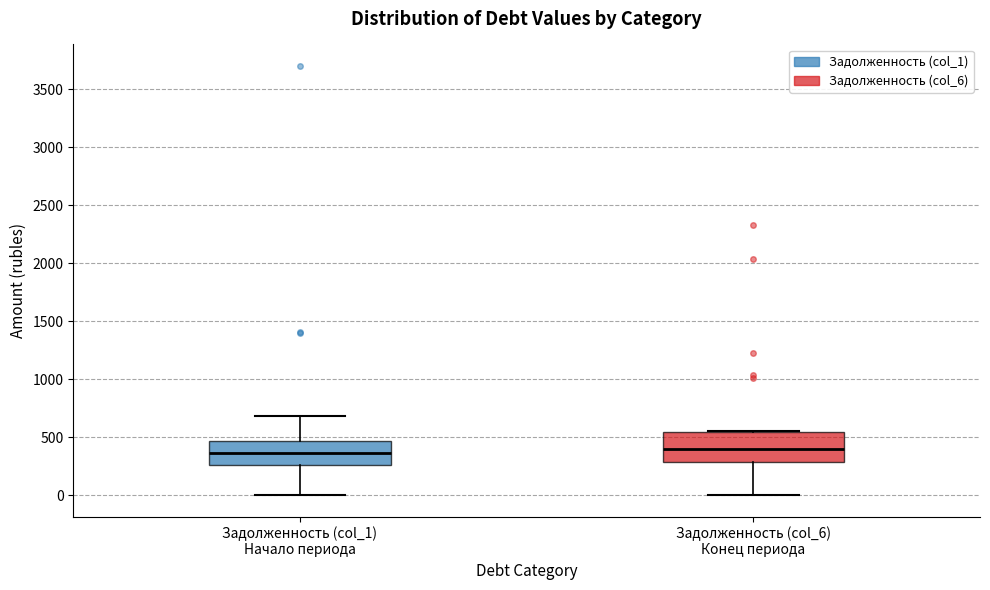

Where is the lower edge of the box for Задолженность (col_6) Конец периода on the y-axis? The values are not printed on the chart, so give them approximately, as read against the axis.

300